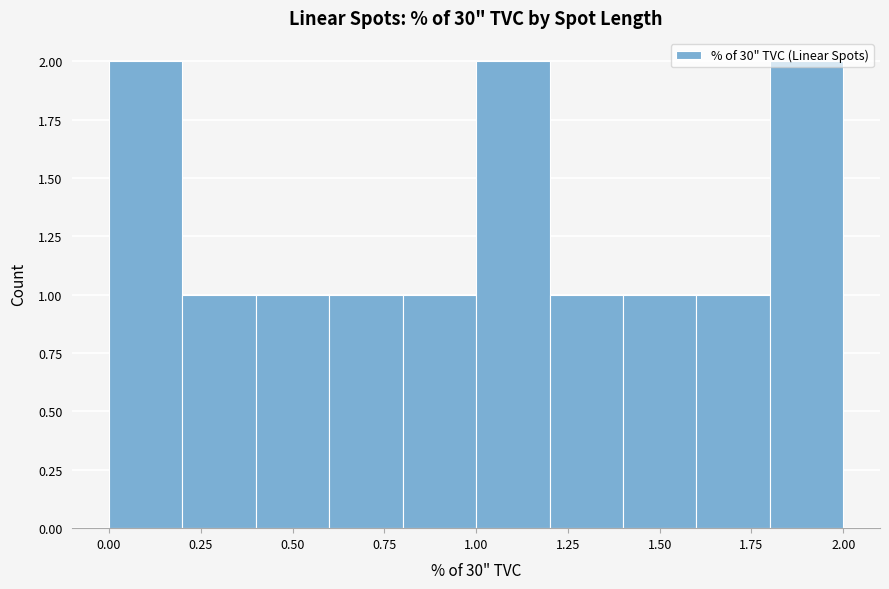

Reading left to right, transcribe this chart: for each bar, give the range it covers on the x-axis and its height. The values are not printed on the chart, so give them approximately, as read against the axis.

0.0 to 0.2: 2
0.2 to 0.4: 1
0.4 to 0.6: 1
0.6 to 0.8: 1
0.8 to 1.0: 1
1.0 to 1.2: 2
1.2 to 1.4: 1
1.4 to 1.6: 1
1.6 to 1.8: 1
1.8 to 2.0: 2